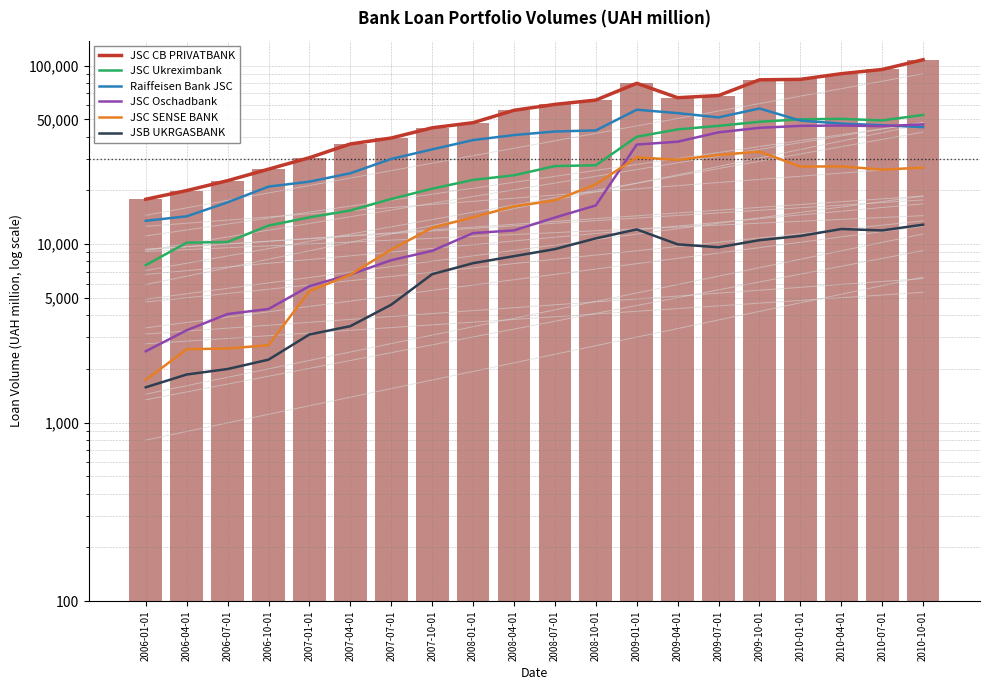

The JSC Ukreximbank series shows 5682.0 at 2008-04-01. True or false?

False